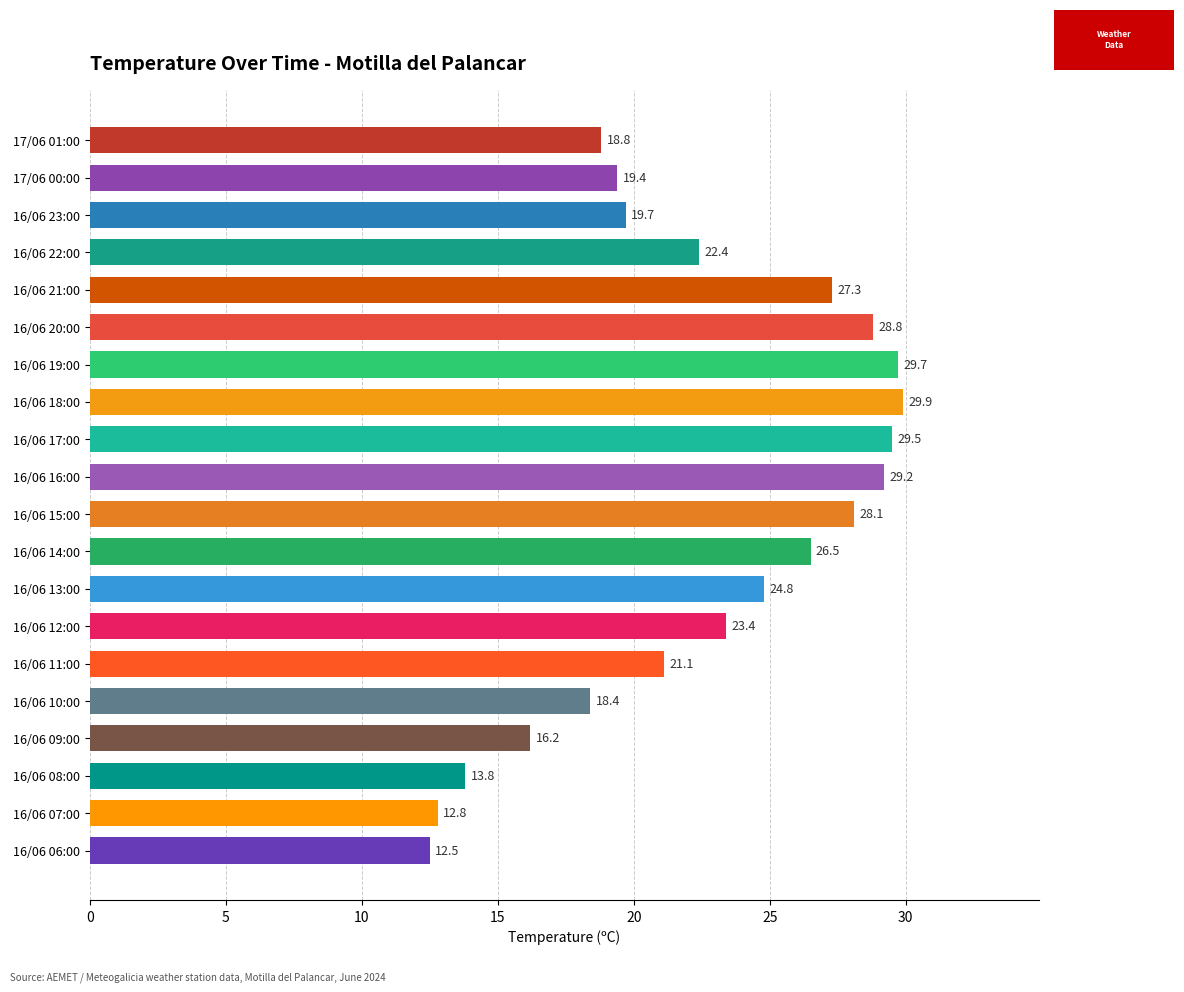

The chart shows a value of 13.2 at 17/06 00:00. True or false?

False